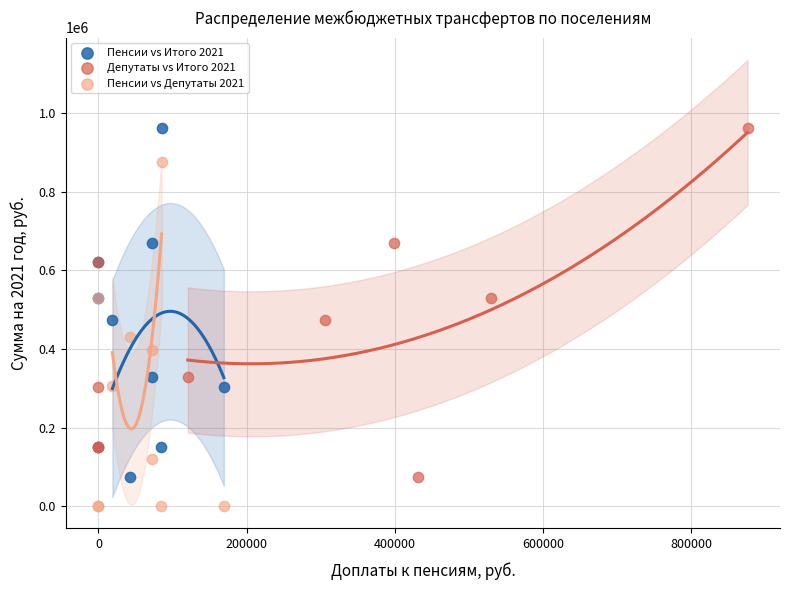

Which series reaches the minimum Y coordinate?

Пенсии vs Депутаты 2021